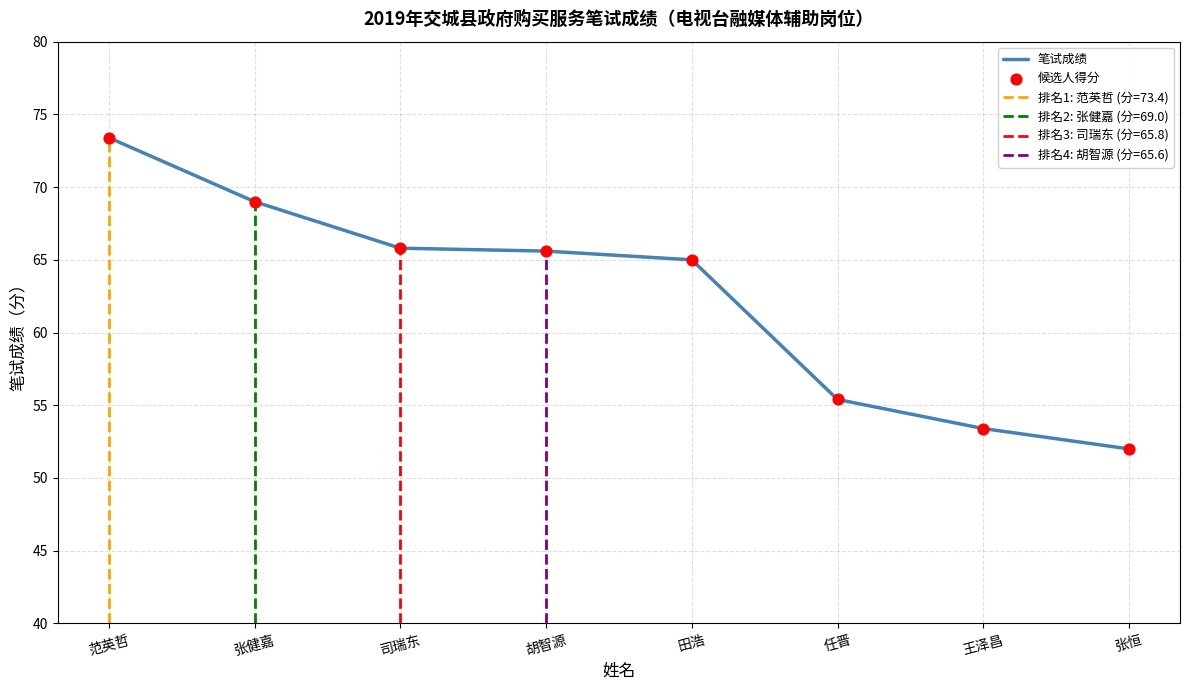

Which series has the largest total across all categories?

笔试成绩